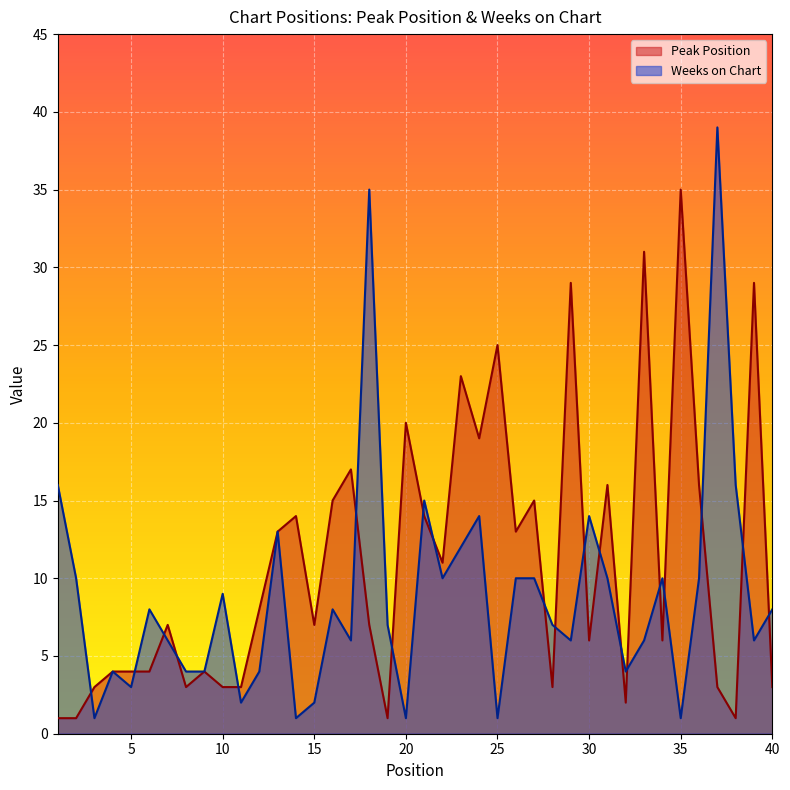

Reading right to left, extract all data points from this chart.

Peak Position: 40=3	39=29	38=1	37=3	36=16	35=35	34=6	33=31	32=2	31=16	30=6	29=29	28=3	27=15	26=13	25=25	24=19	23=23	22=11	21=14	20=20	19=1	18=7	17=17	16=15	15=7	14=14	13=13	12=8	11=3	10=3	9=4	8=3	7=7	6=4	5=4	4=4	3=3	2=1	1=1
Weeks on Chart: 40=8	39=6	38=16	37=39	36=10	35=1	34=10	33=6	32=4	31=10	30=14	29=6	28=7	27=10	26=10	25=1	24=14	23=12	22=10	21=15	20=1	19=7	18=35	17=6	16=8	15=2	14=1	13=13	12=4	11=2	10=9	9=4	8=4	7=6	6=8	5=3	4=4	3=1	2=10	1=16